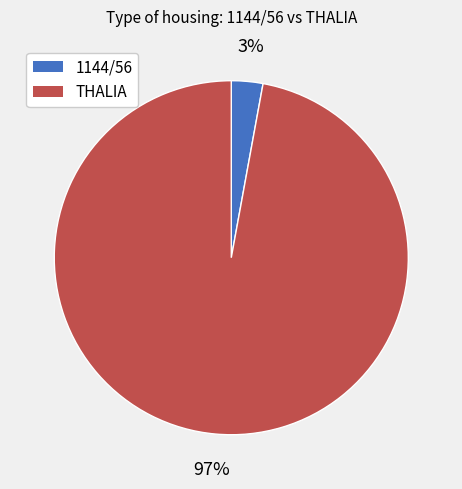

Which category accounts for the majority?

THALIA